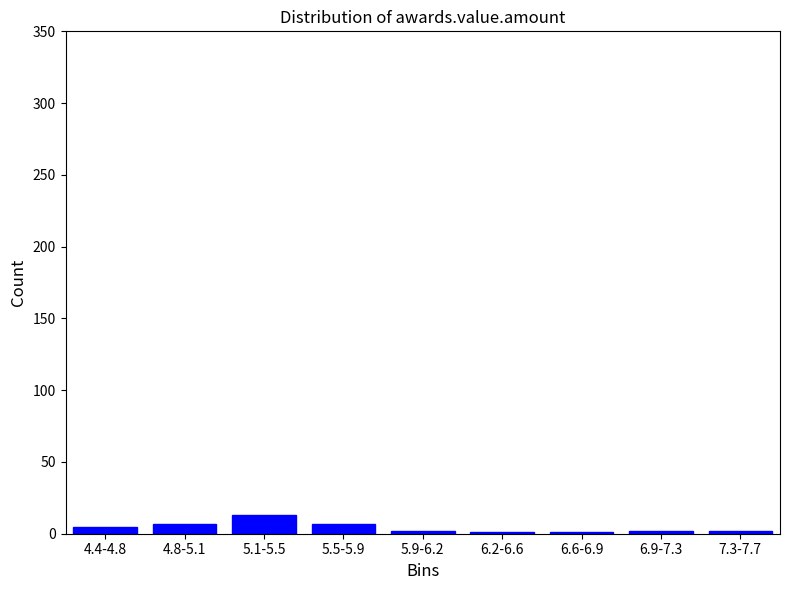

What is the sum of all values?

40